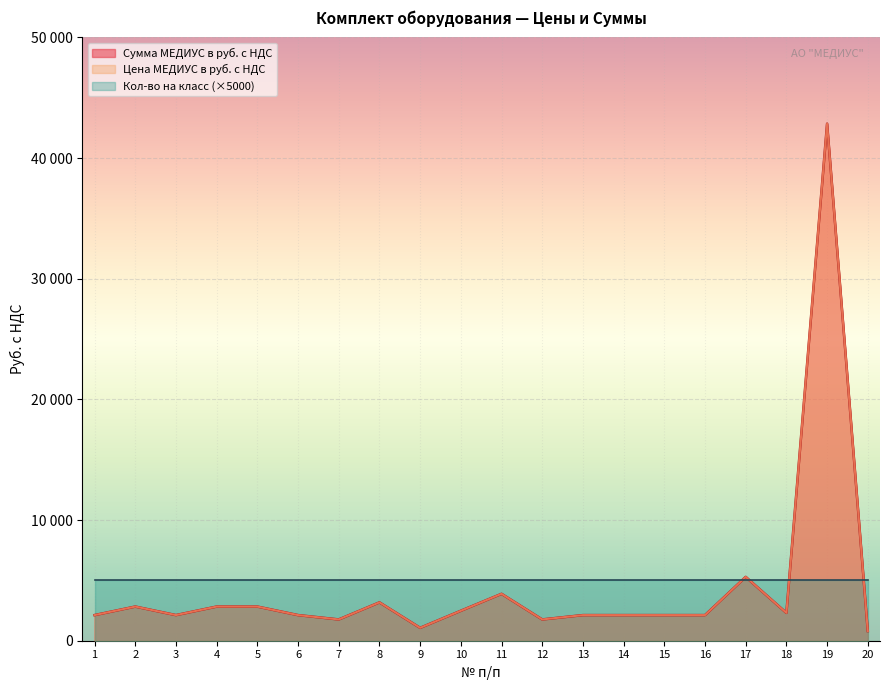

What is the value of the Цена МЕДИУС в руб. с НДС point at the 11th from the left?

3886